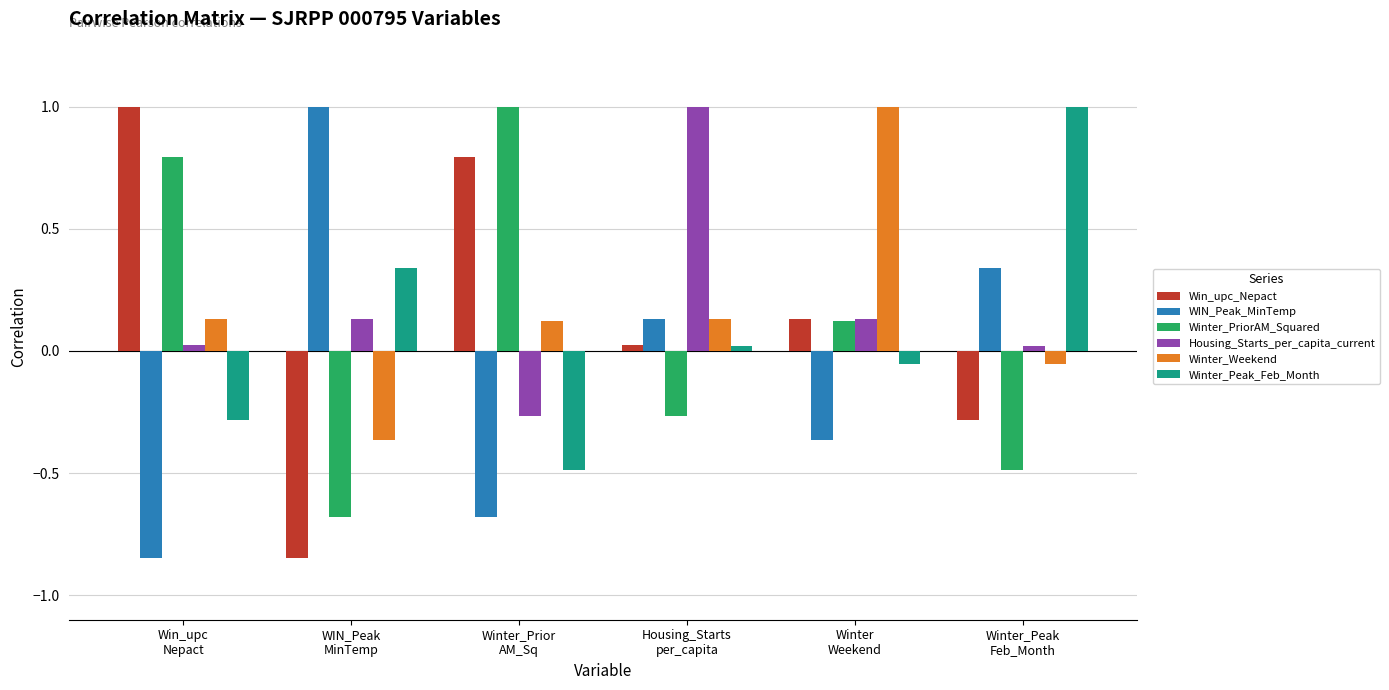

What is the sum of all Win_upc_Nepact values?

0.8